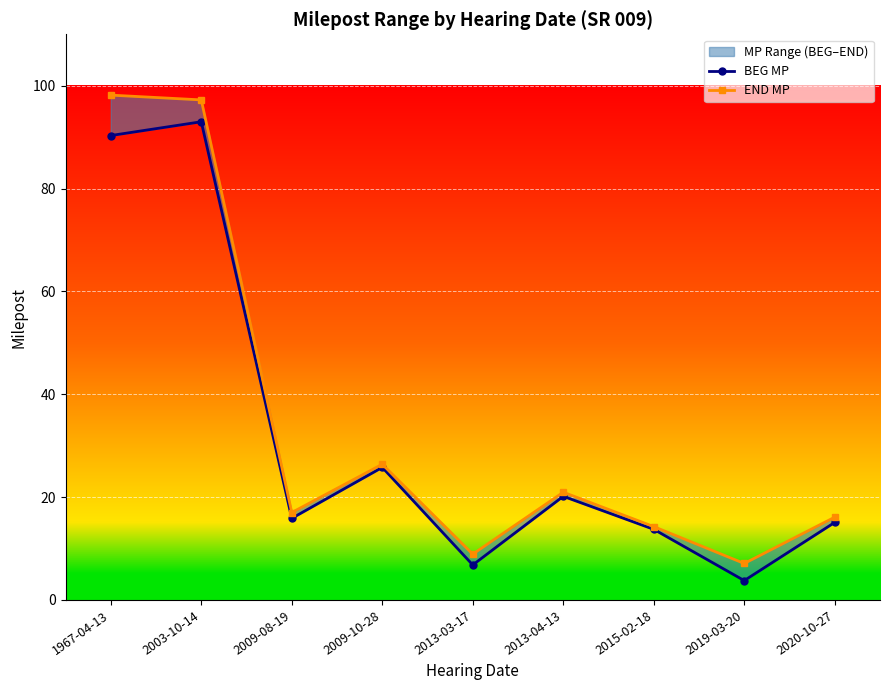

Which category has the highest value in the END MP series?

1967-04-13